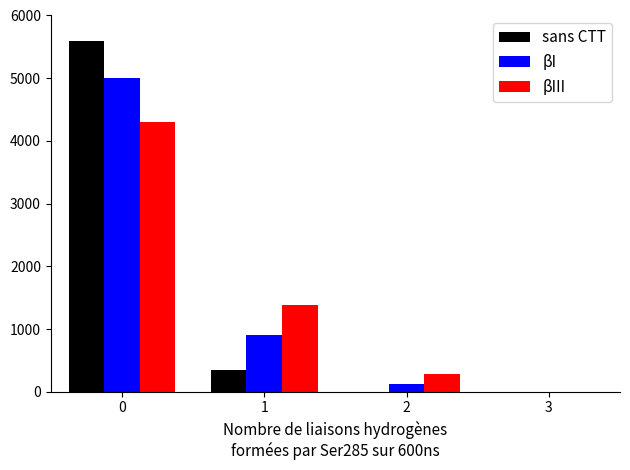

The value of βI at 1 is 1441. True or false?

False